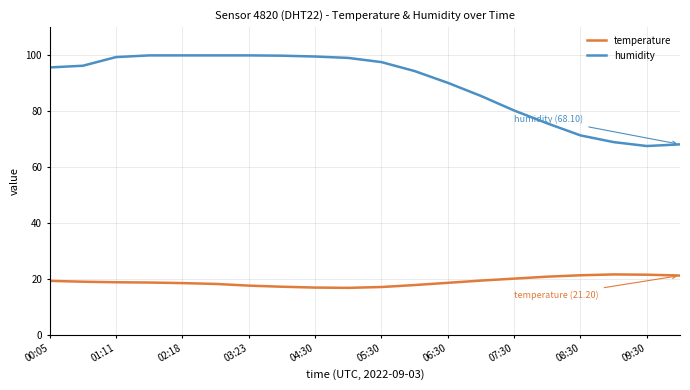

What is the greatest value displayed?

99.9